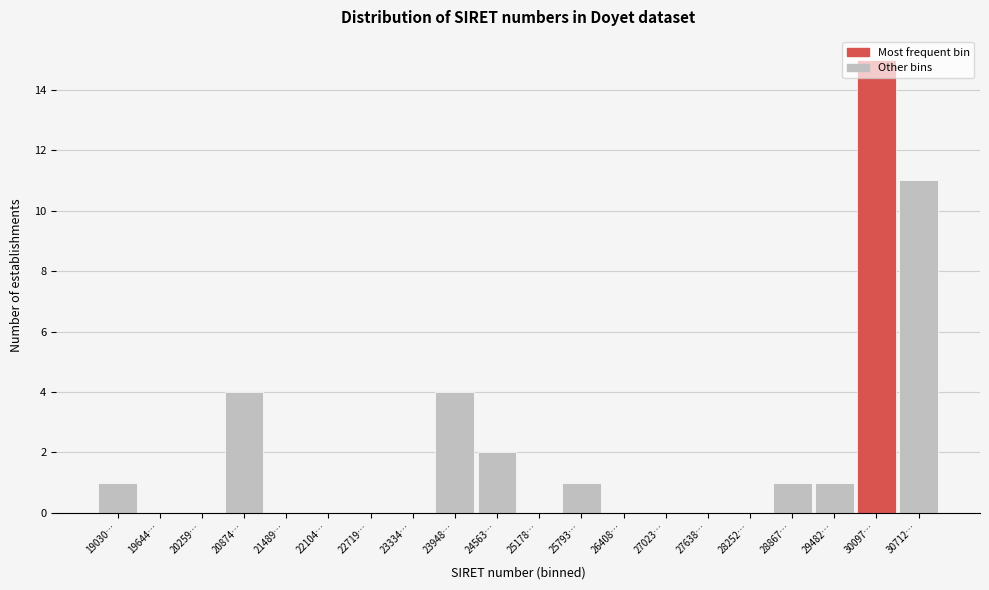

What value does the data have at 30712…?

11